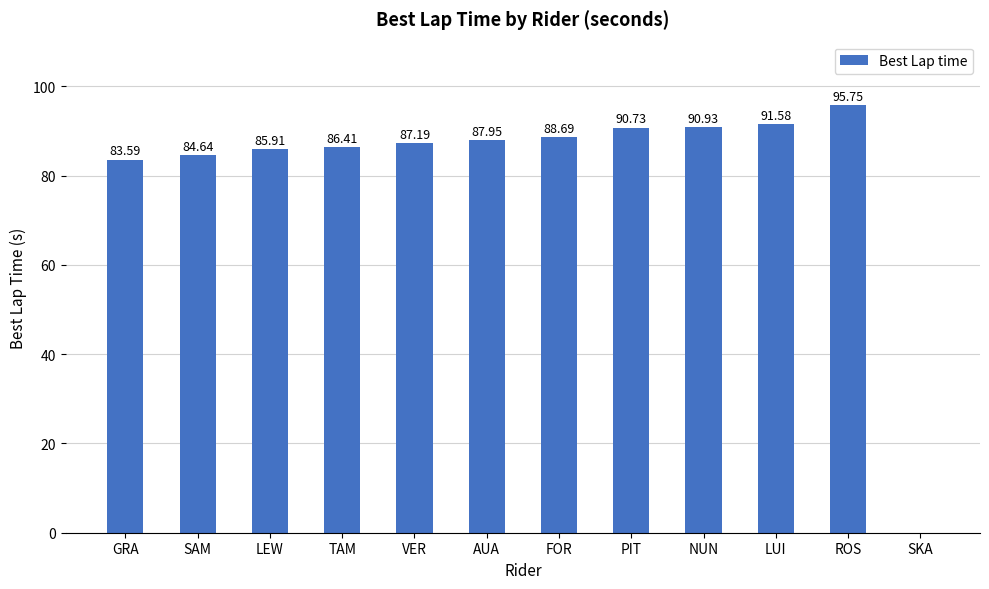

Which category has the highest value across all series?

ROS